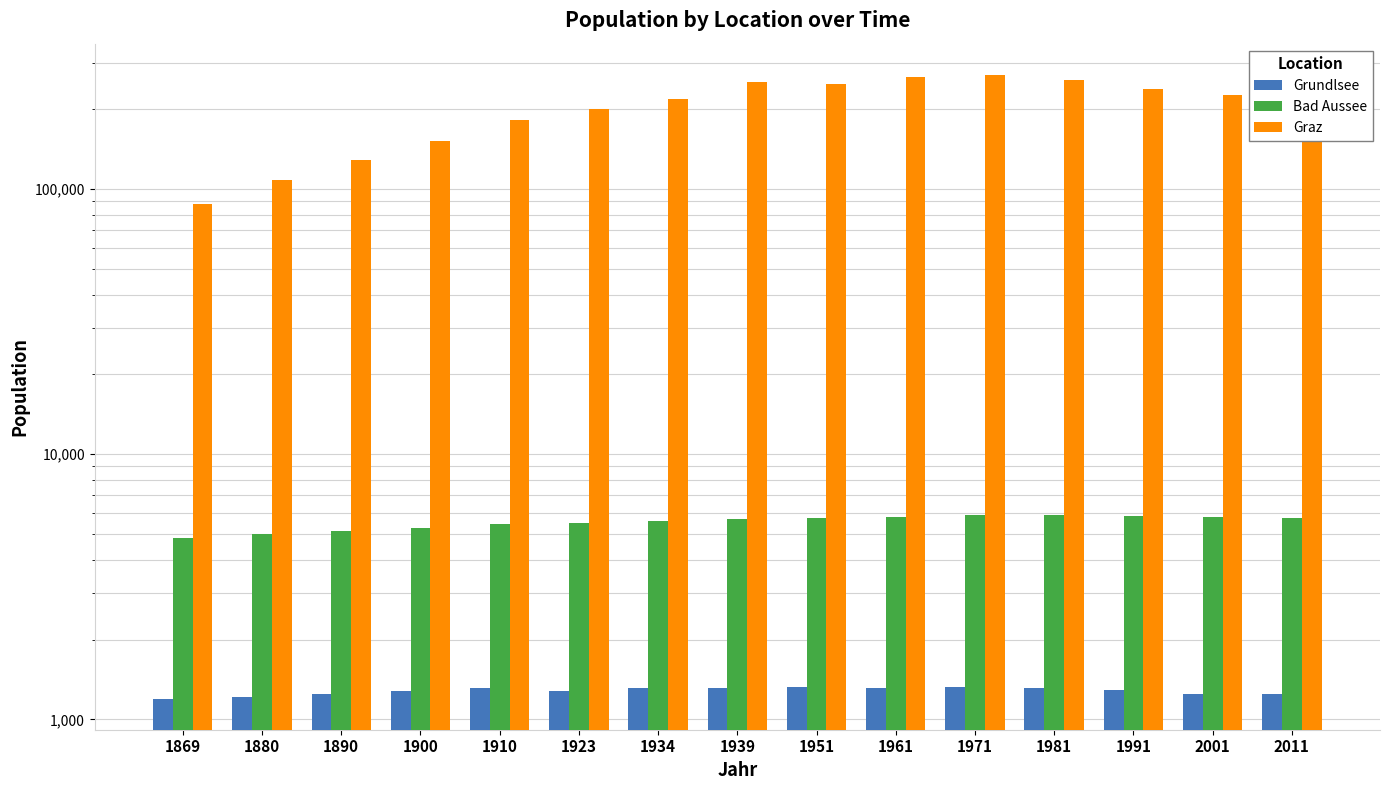

Rank the series by their maximum value, from highest to lowest.

Graz, Bad Aussee, Grundlsee